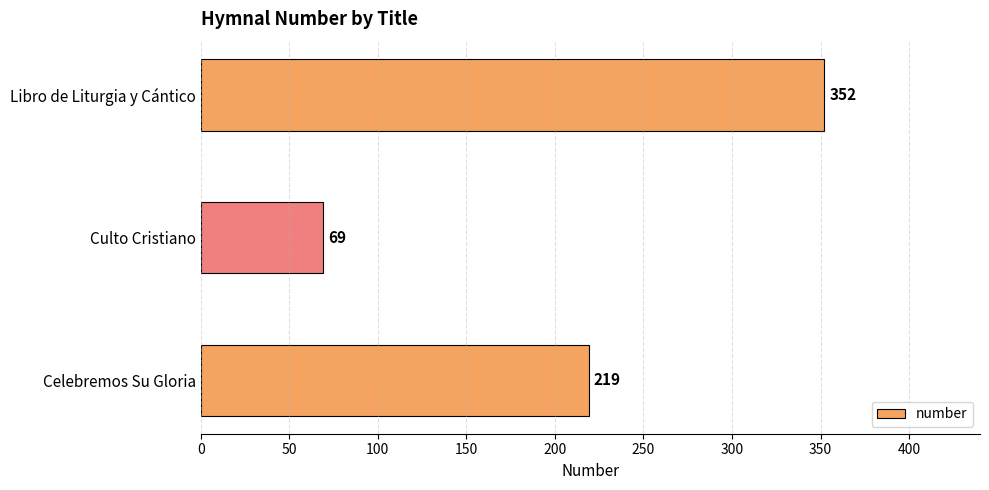

Which label corresponds to the largest value in the chart?

Libro de Liturgia y Cántico